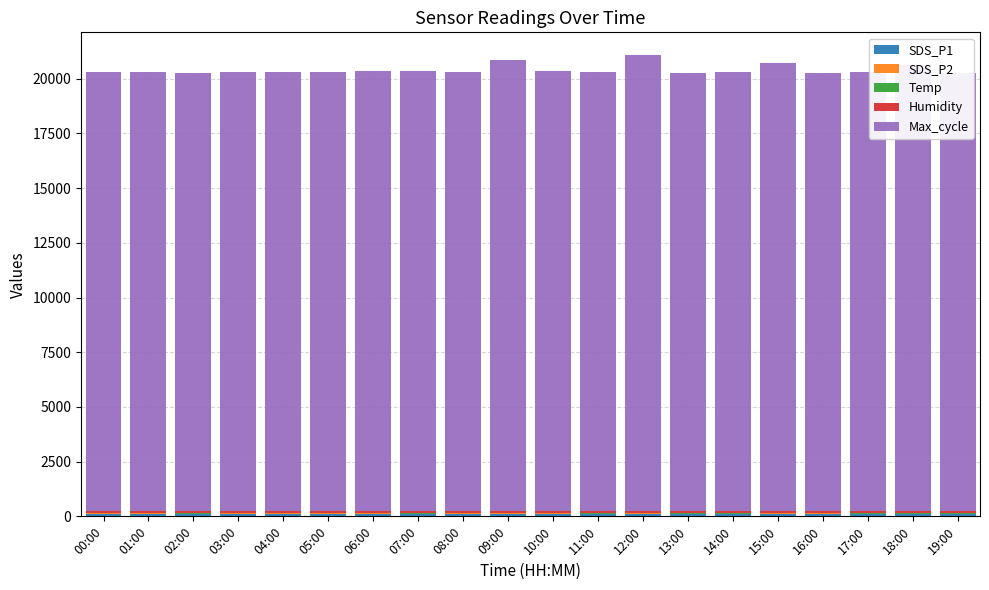

The value of SDS_P2 at 10:00 is 64.1. True or false?

False